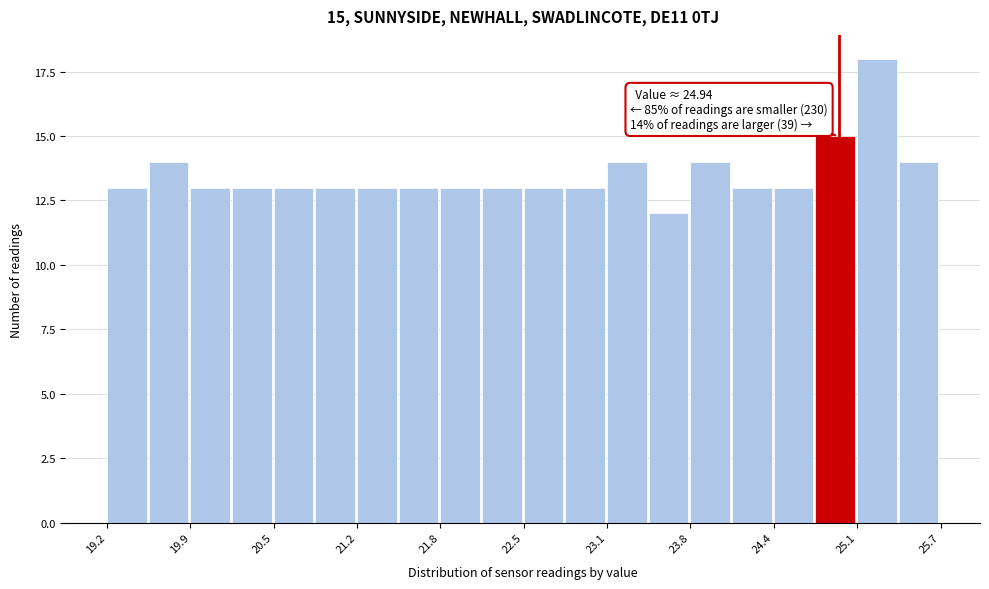

Around what value on the x-axis is the tallest bar? Give the approximate position of its centre, as read against the axis.

25.2